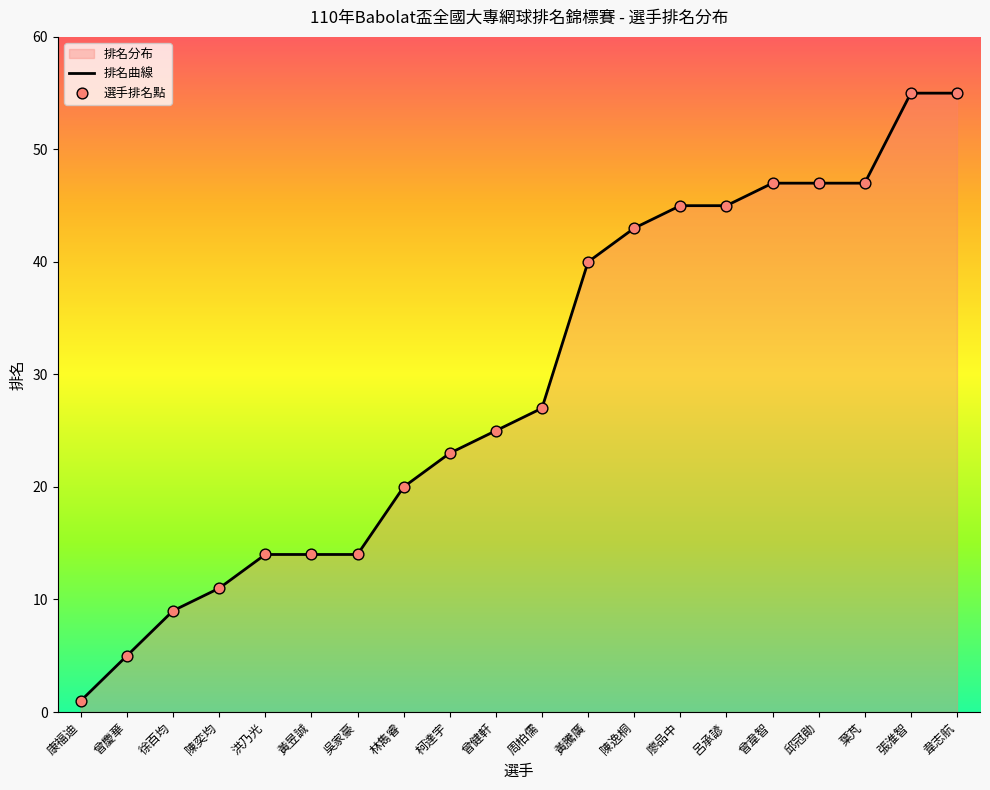

At which category is the sum across all series the highest?

張淮智